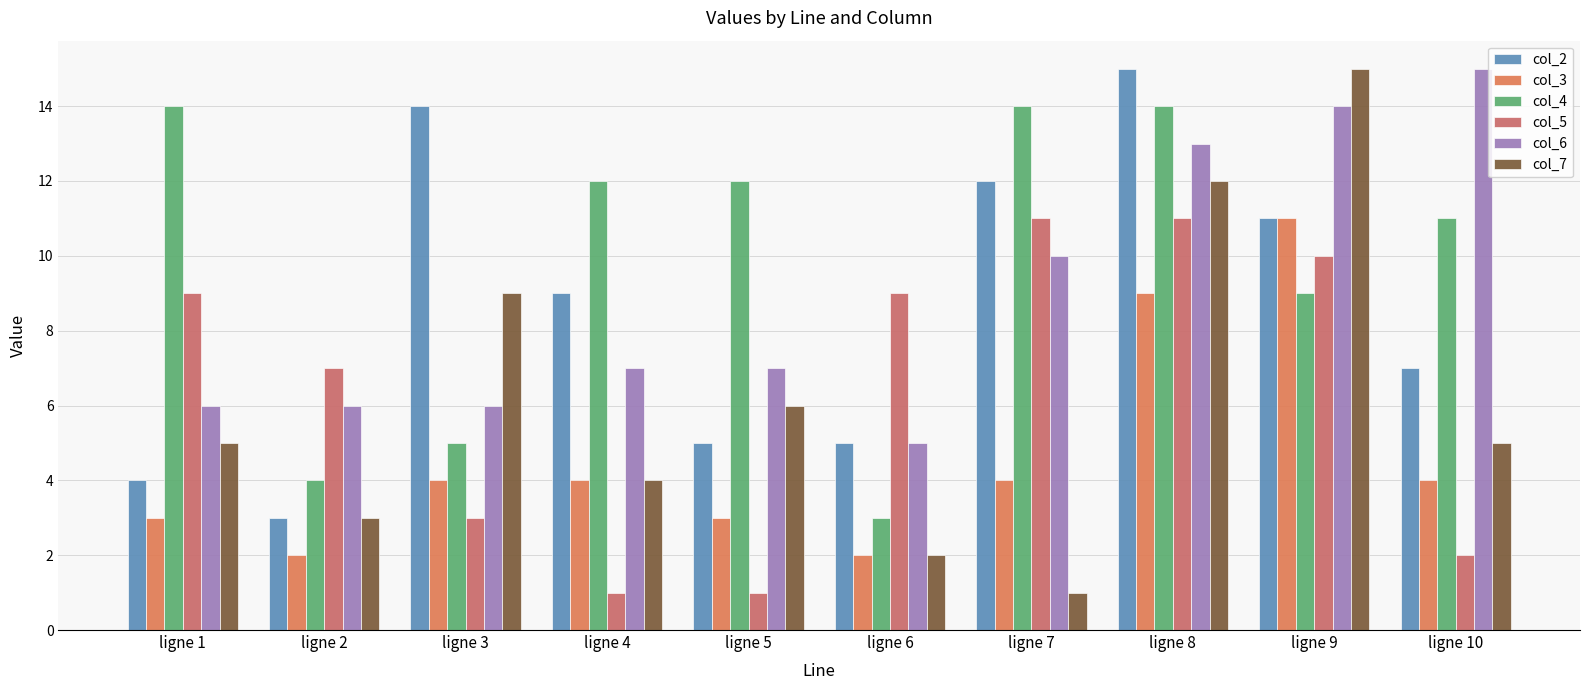

Which series has the largest range (max minus min)?

col_7